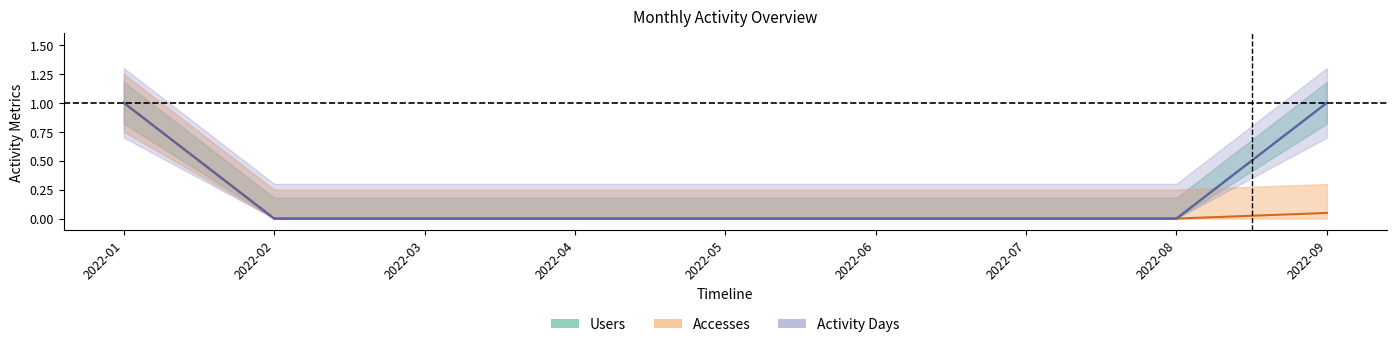

At which label is Accesses closest to 0?

2022-02